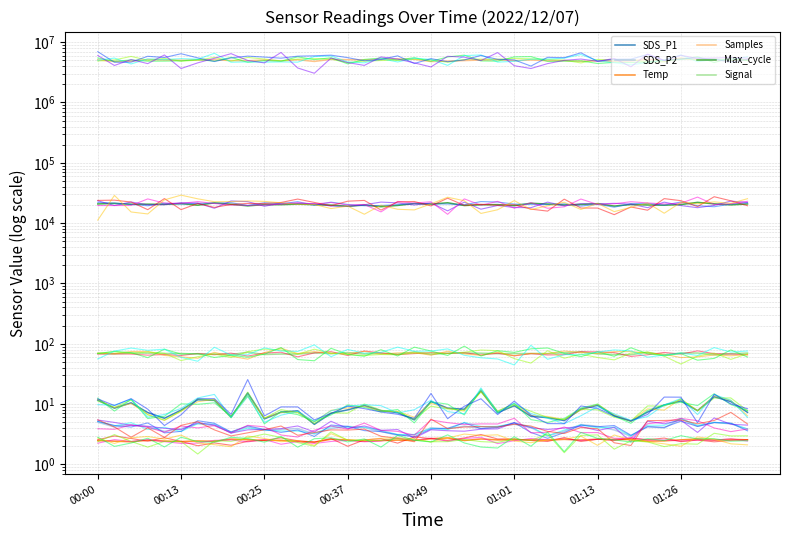

True or false: Samples and Max_cycle intersect in this chart.

False